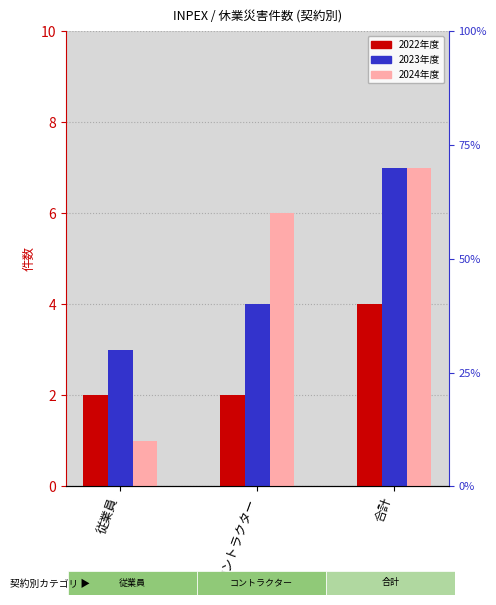

The value of 2022年度 at 合計 is 4. True or false?

True